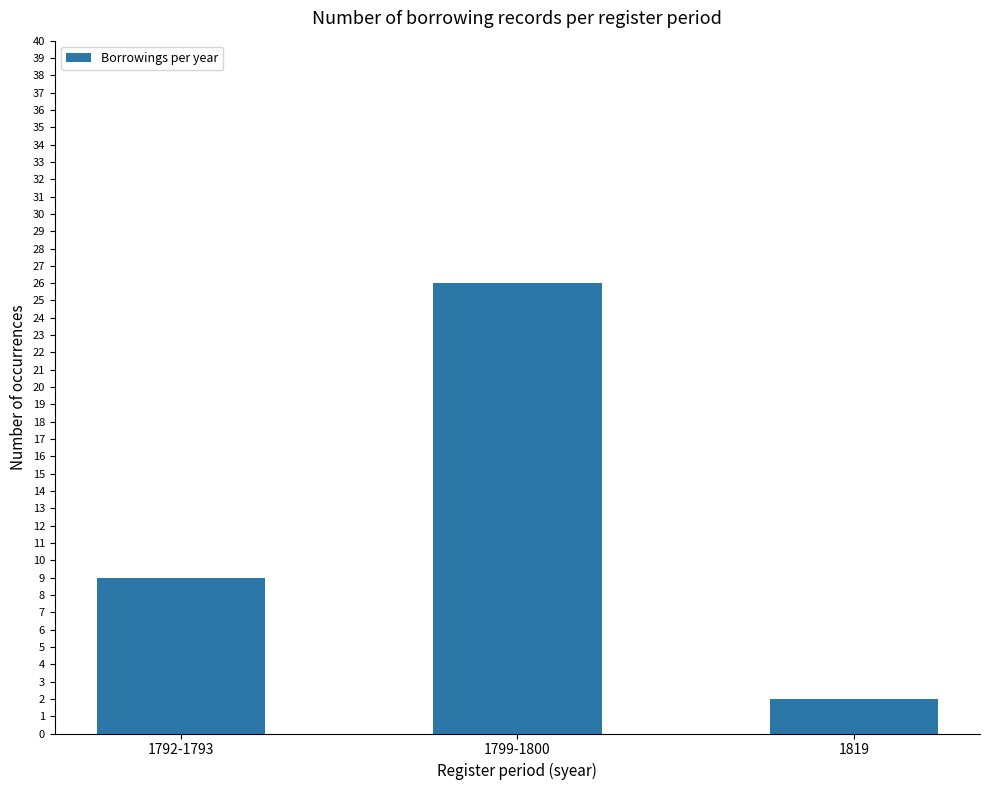

At which label is the value closest to 14?

1792-1793